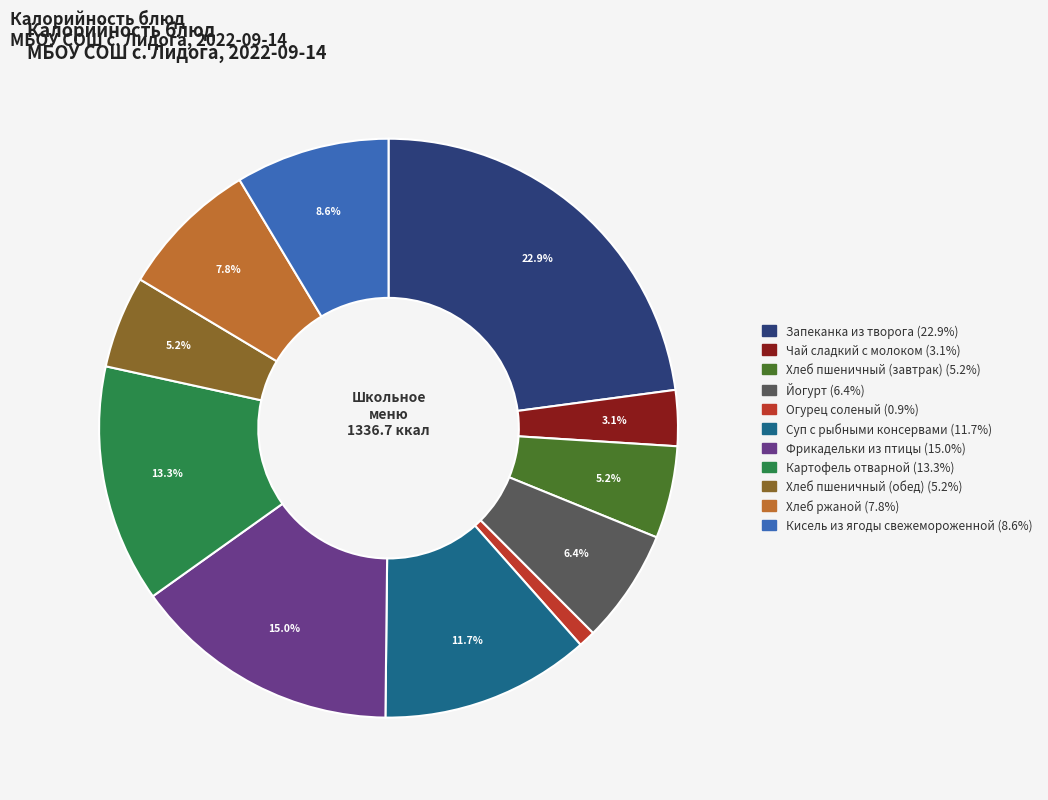

Count the number of slices in the pie.

11